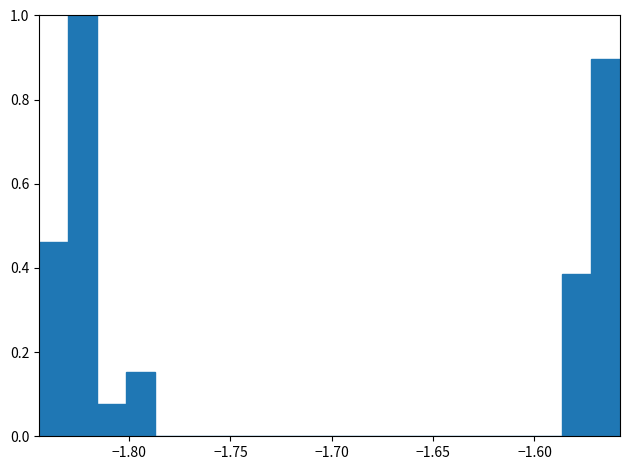

Read against the x-axis, roughly where is the centre of the tallest bar?

-1.825